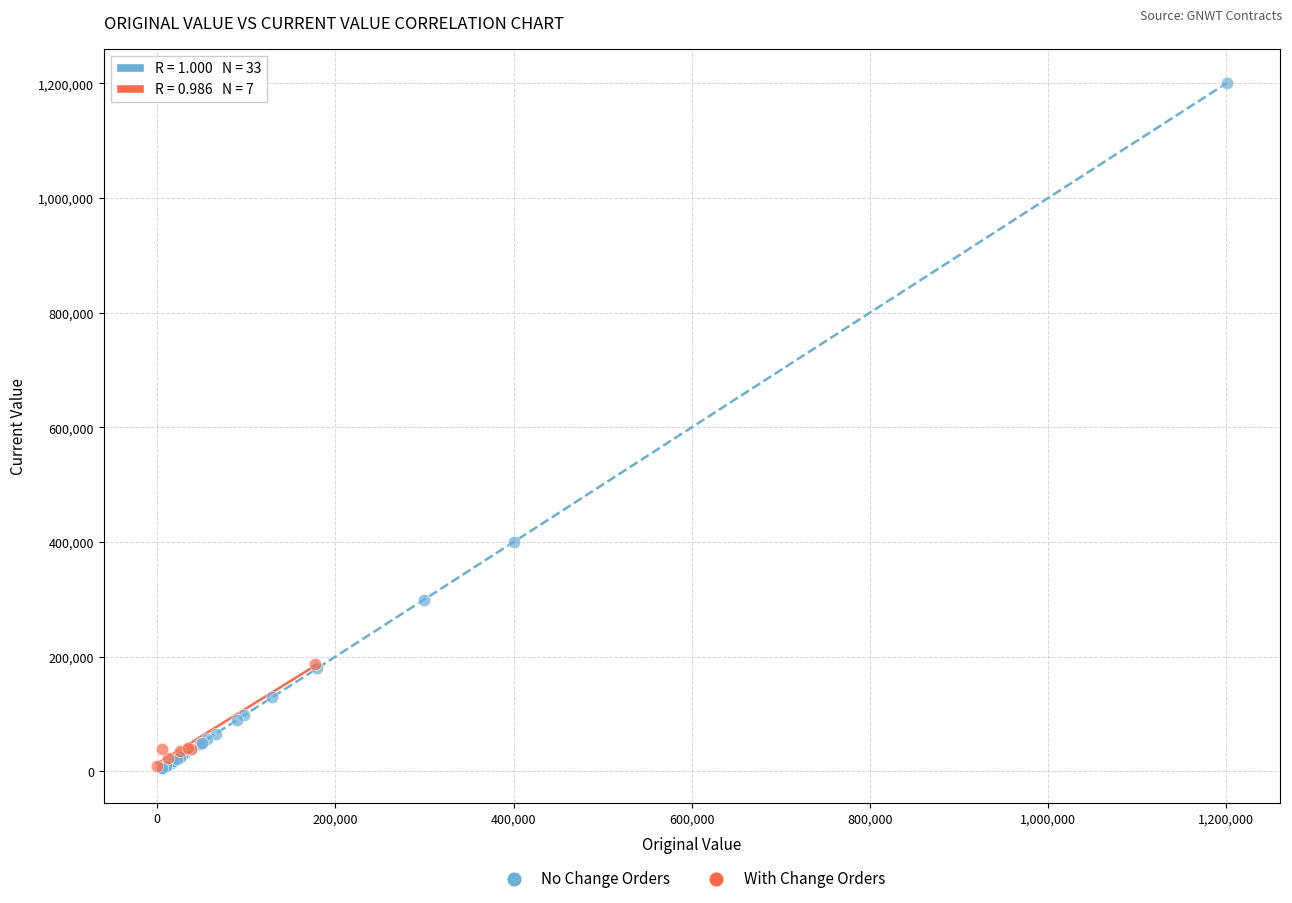

Which series contains the highest Y value?

No Change Orders